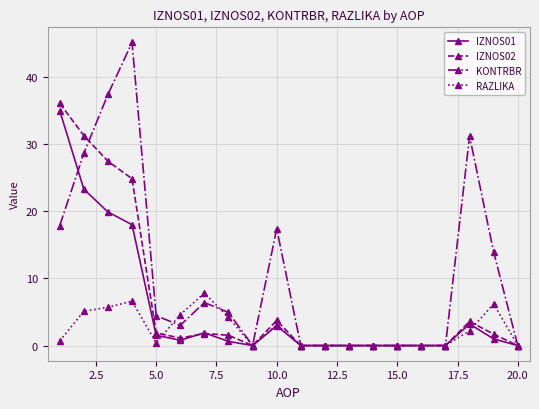

At how many categories does at least one series exceed 21?

5